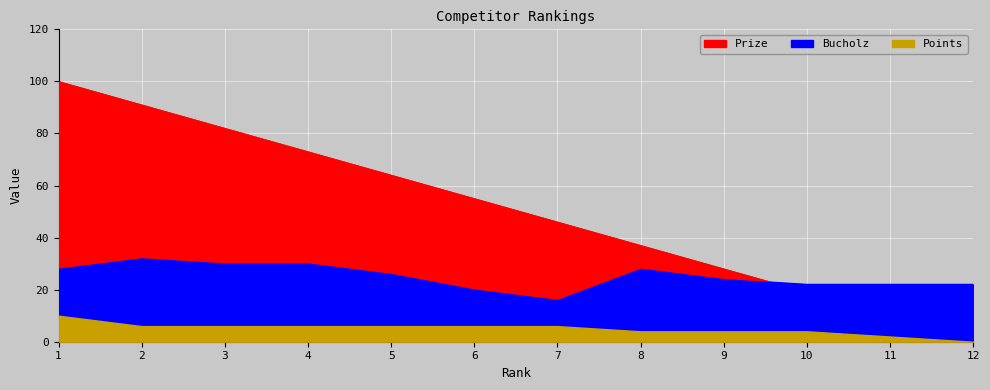

What is the average value of the Bucholz series?

25